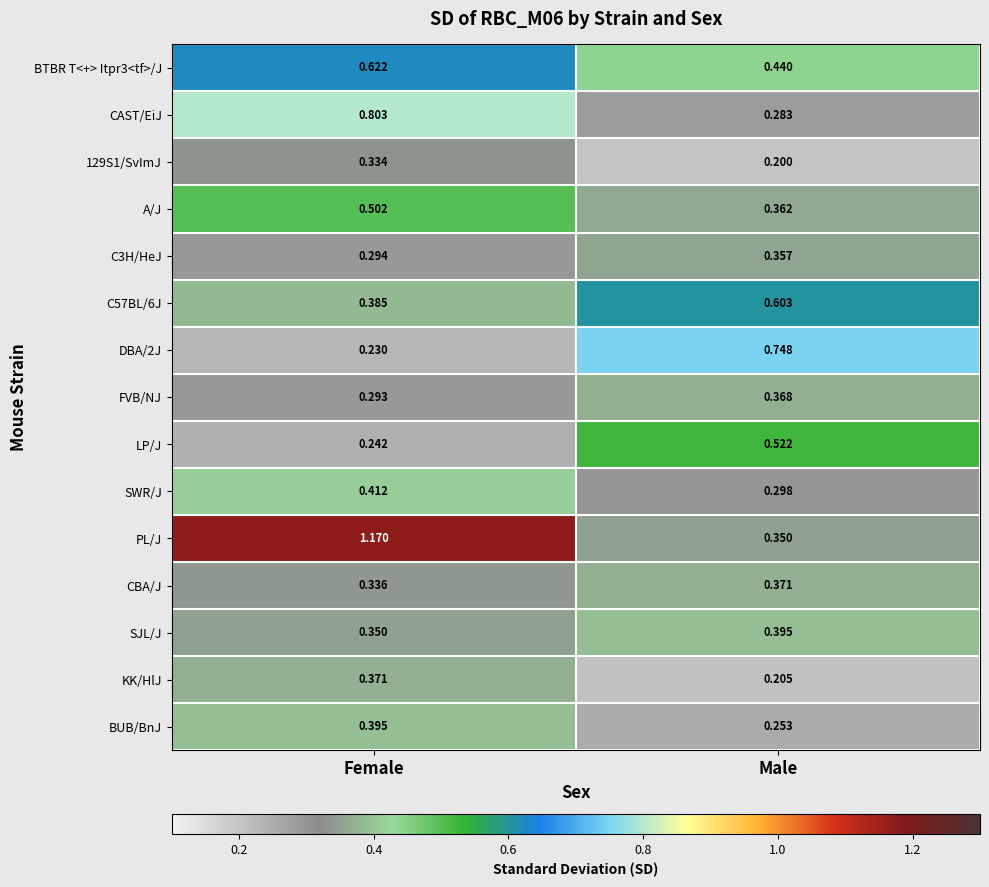

At Female, list the series in order from smallest to largest.

DBA/2J, LP/J, FVB/NJ, C3H/HeJ, 129S1/SvImJ, CBA/J, SJL/J, KK/HlJ, C57BL/6J, BUB/BnJ, SWR/J, A/J, BTBR T<+> Itpr3<tf>/J, CAST/EiJ, PL/J